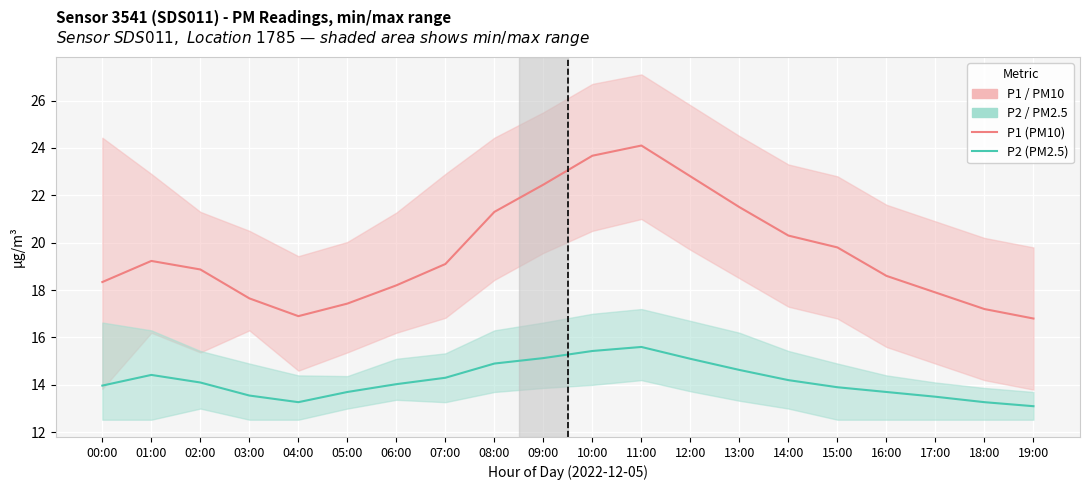

List the series in order of their overall mean, lowest first.

P2 (PM2.5), P1 (PM10)